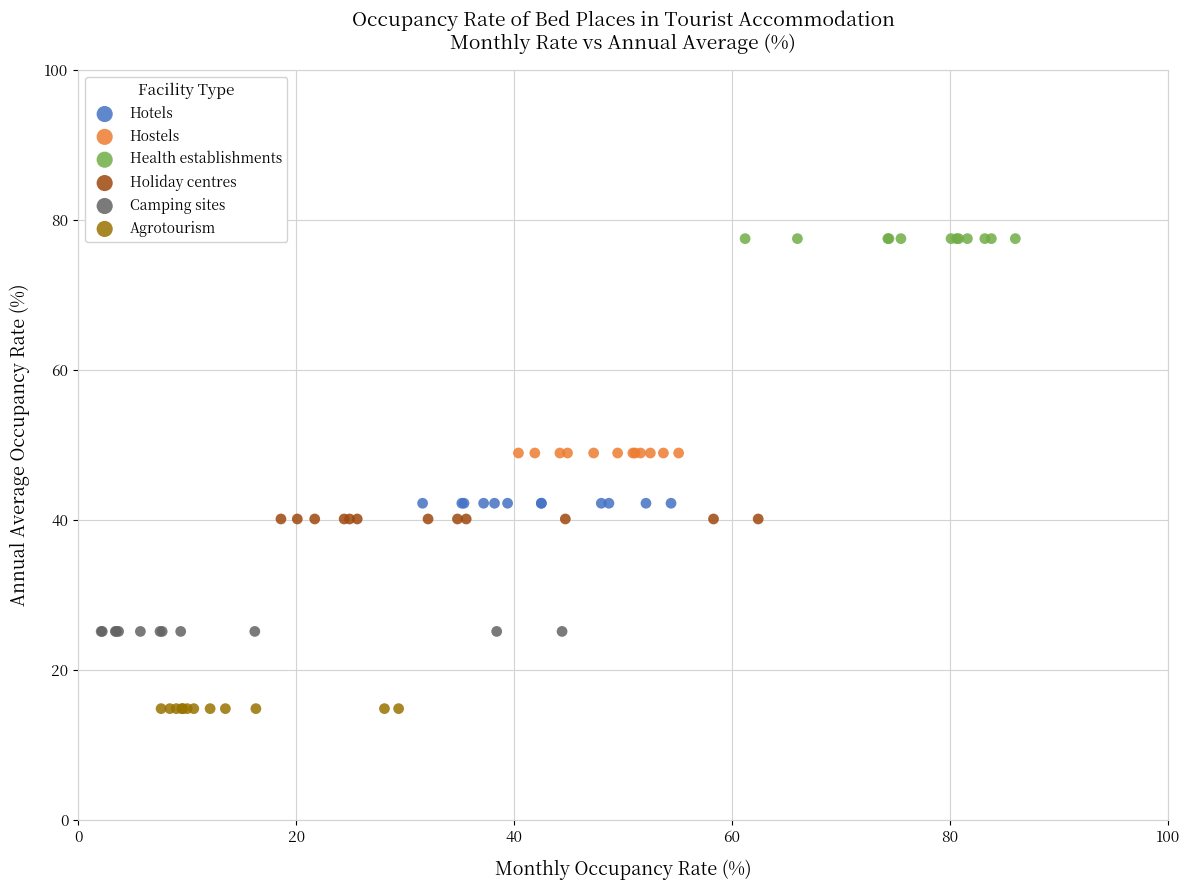

Which series contains the highest Y value?

Health establishments